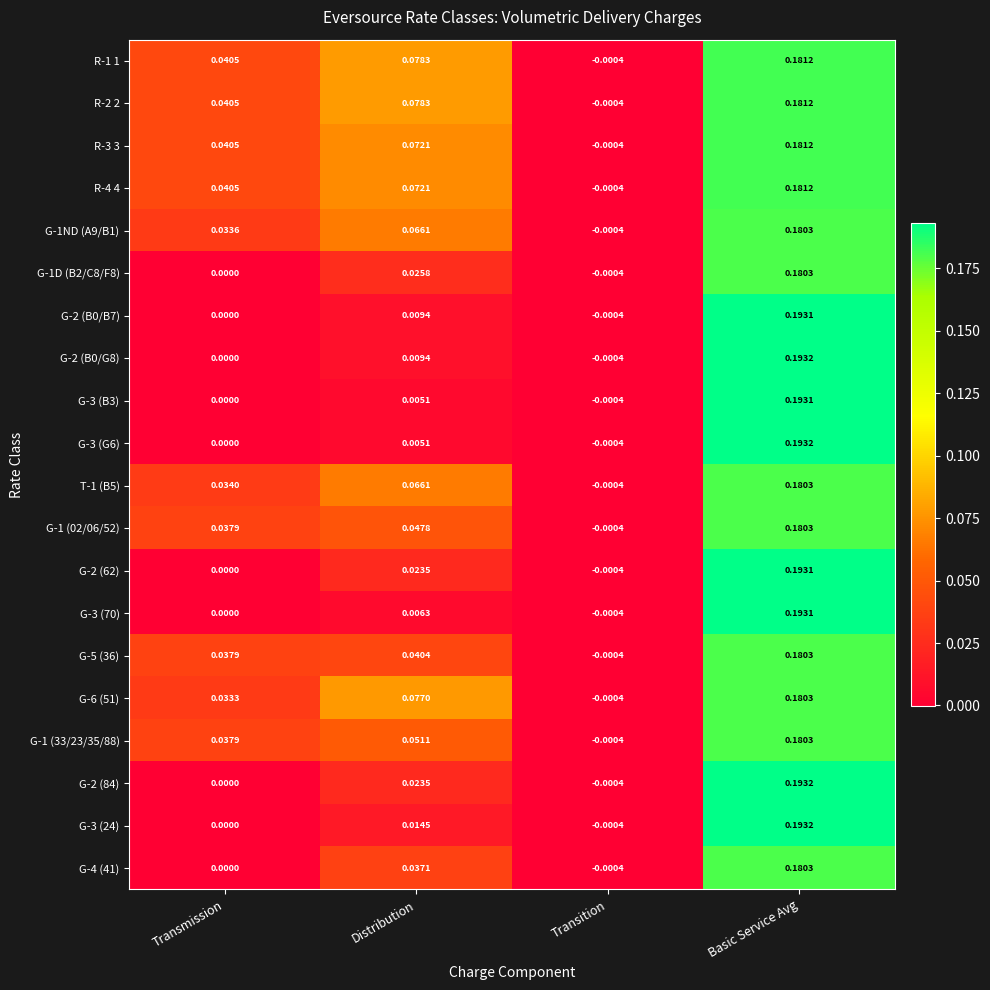

Which category has the lowest value across all series?

Transition